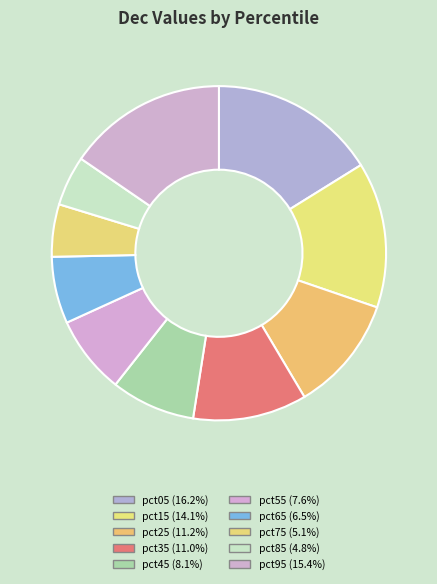

What percentage do pct85 and pct15 together represent?

18.9%